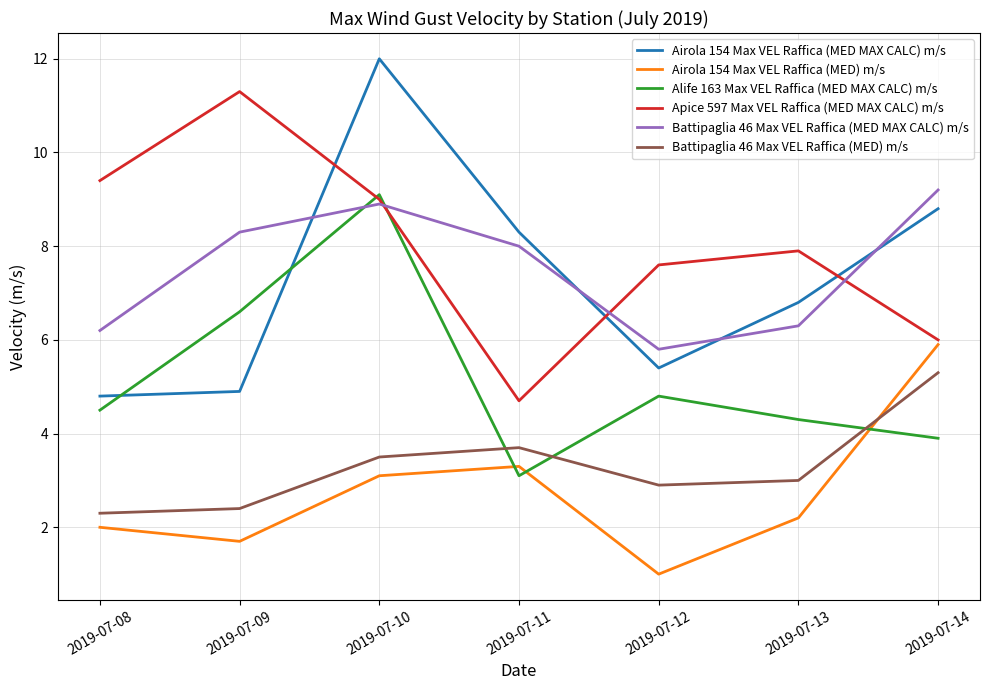

At 2019-07-10, list the series in order from largest to smallest.

Airola 154 Max VEL Raffica (MED MAX CALC) m/s, Alife 163 Max VEL Raffica (MED MAX CALC) m/s, Apice 597 Max VEL Raffica (MED MAX CALC) m/s, Battipaglia 46 Max VEL Raffica (MED MAX CALC) m/s, Battipaglia 46 Max VEL Raffica (MED) m/s, Airola 154 Max VEL Raffica (MED) m/s